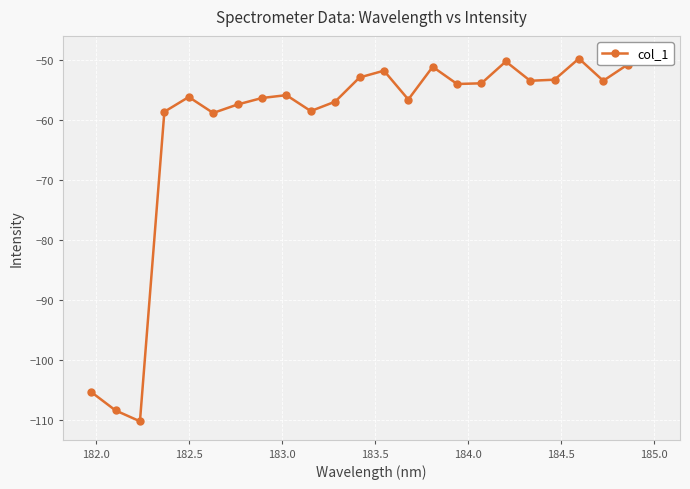

How many interior local peaks (higher than both neighbors) does the data have?

6